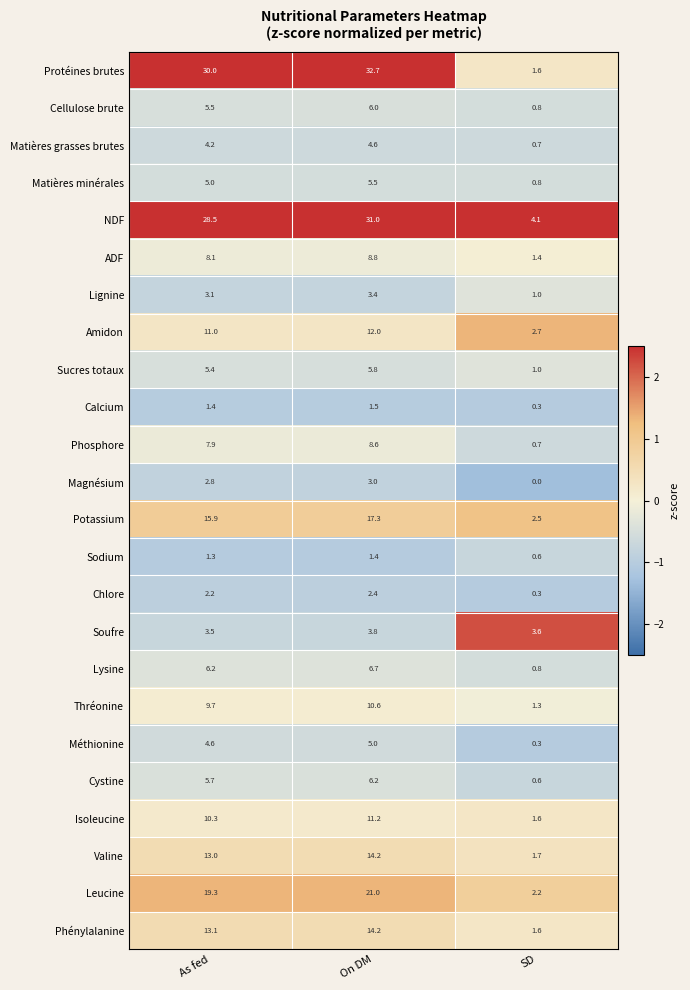

List the labels in order of ADF value, smallest first.

SD, As fed, On DM